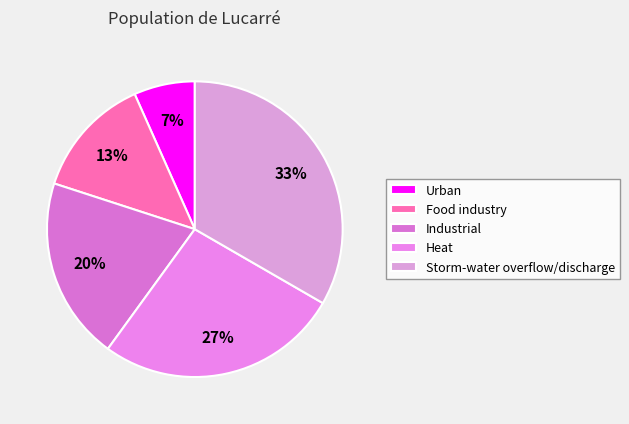

How many slices are in this pie chart?

5